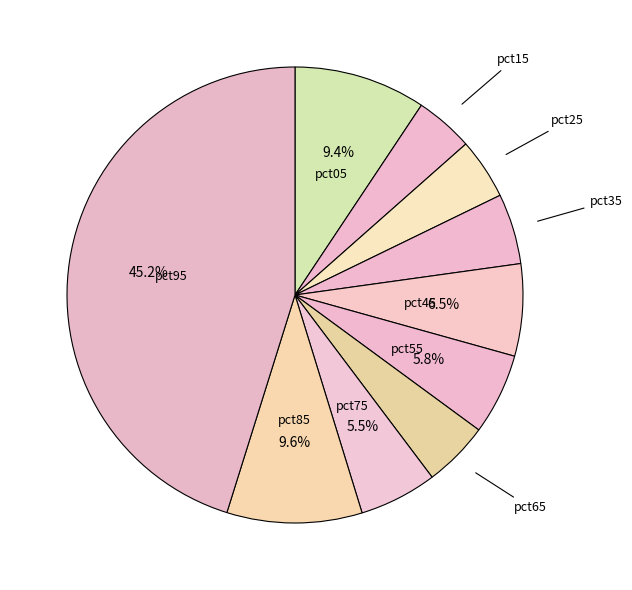

How many segments does this pie chart have?

10